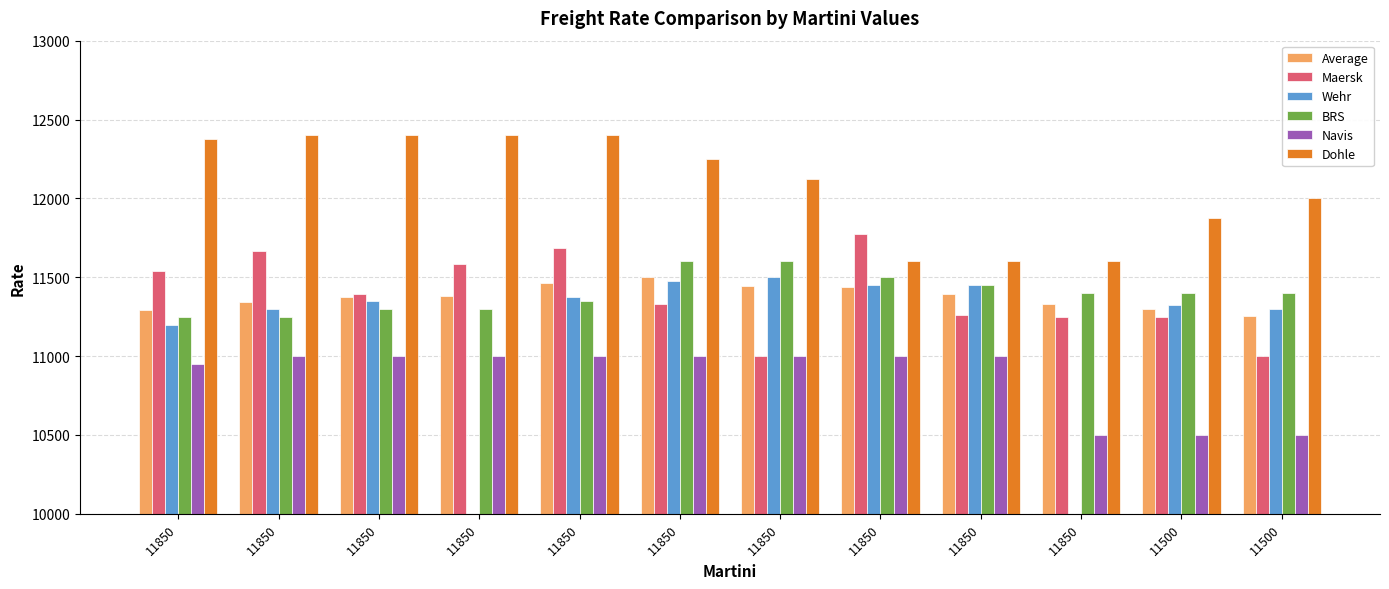

Which series has the largest total across all categories?

Dohle